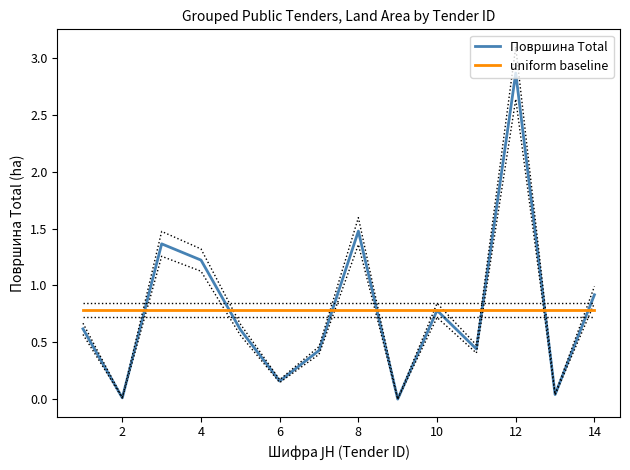

What is the maximum value for Површина Total?

2.9